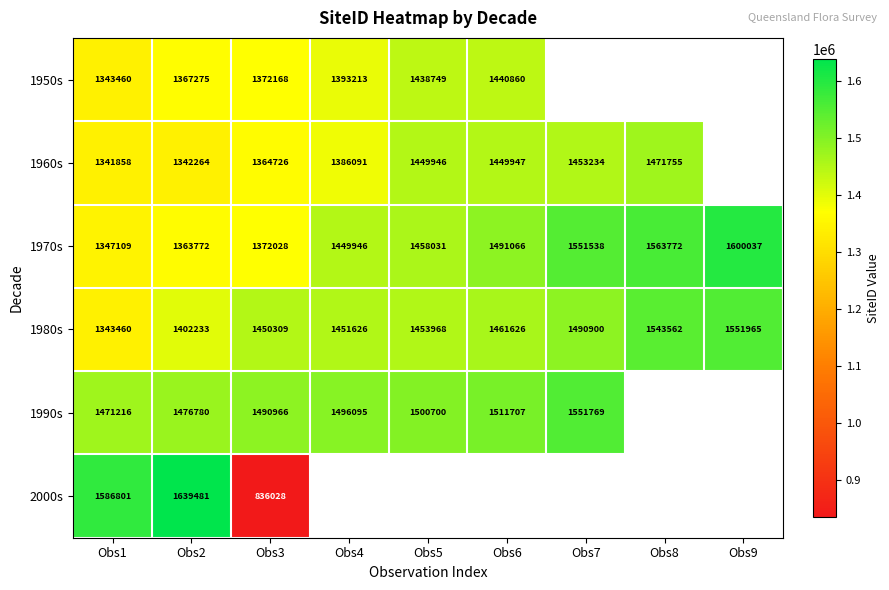

What is the sum of the 1980s values at Obs6 and Obs4?

2913252